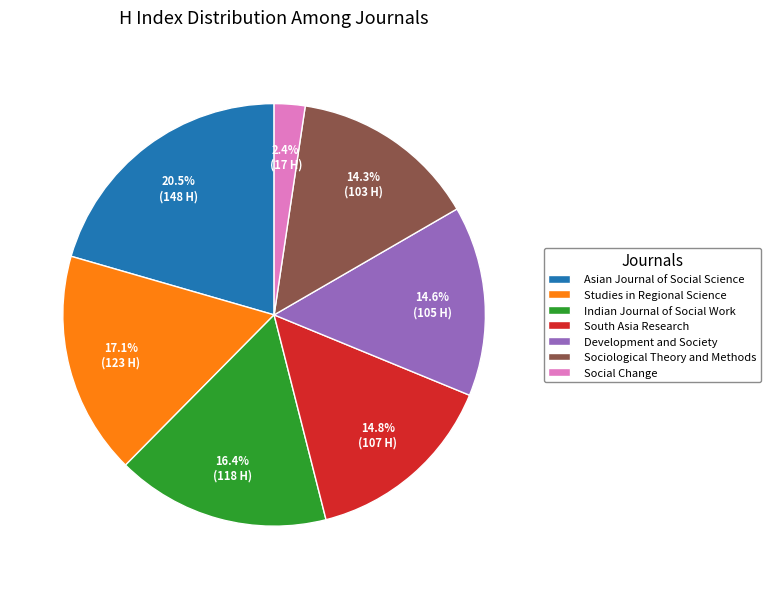

What percentage is the Indian Journal of Social Work slice, to the nearest percent?

16%